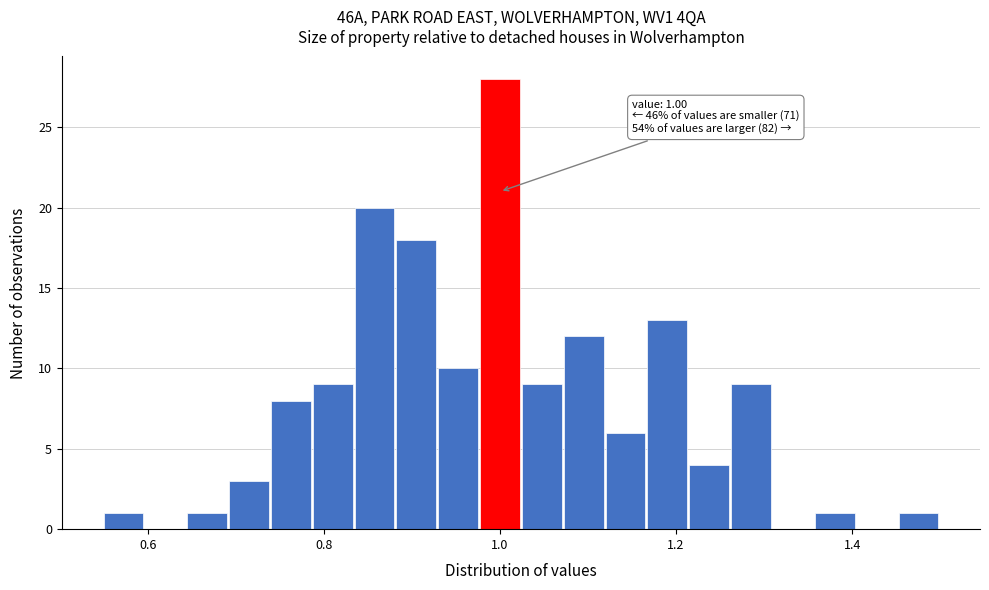

Around what value on the x-axis is the tallest bar? Give the approximate position of its centre, as read against the axis.

1.00